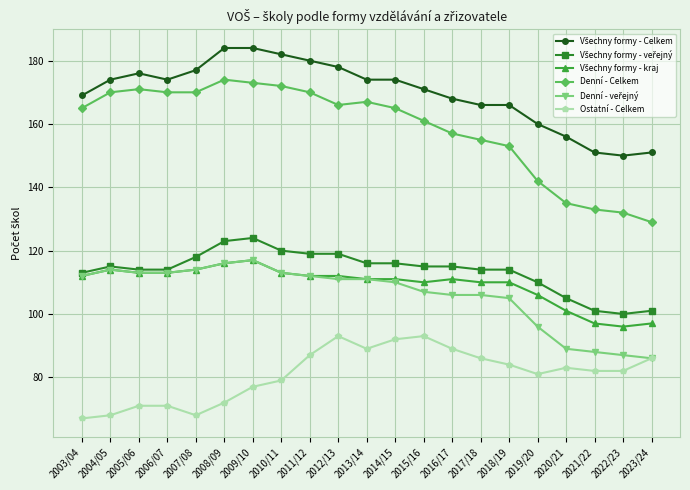

How many data points does each series have?

21